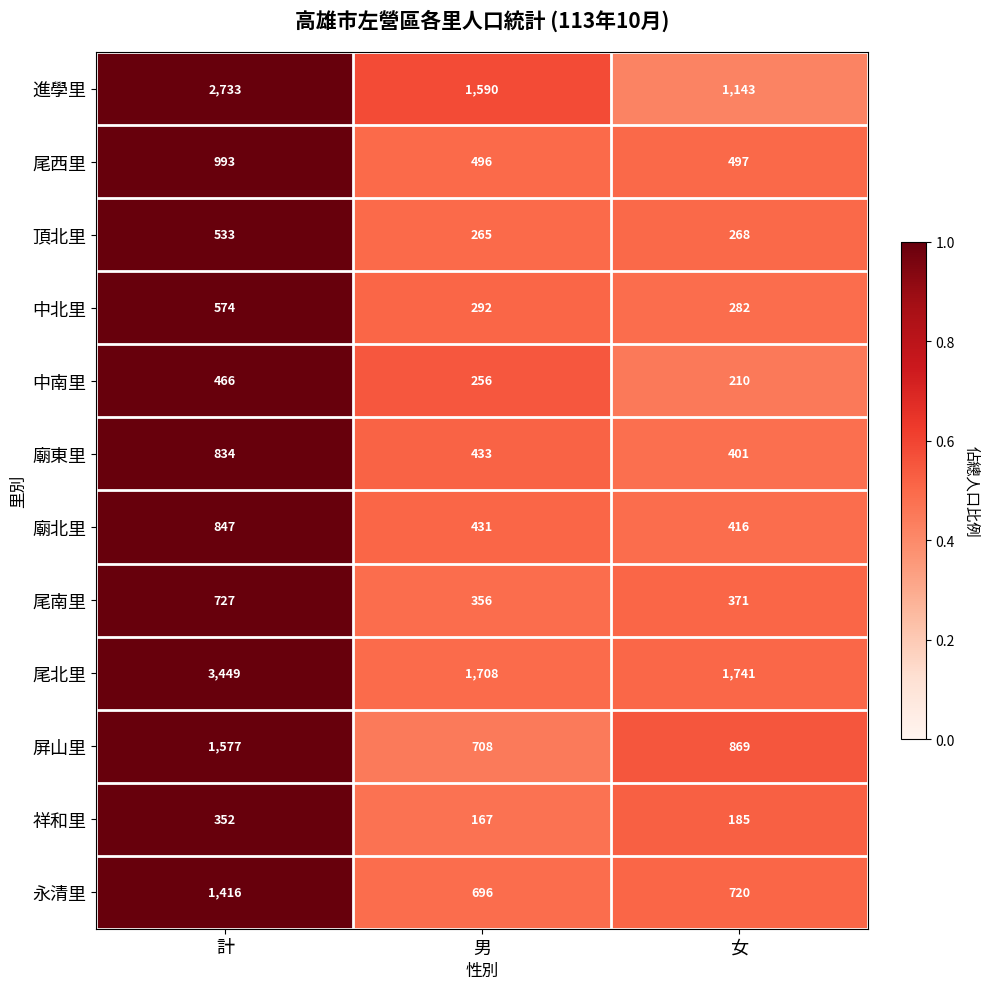

At which category does the chart reach its peak across all series?

計